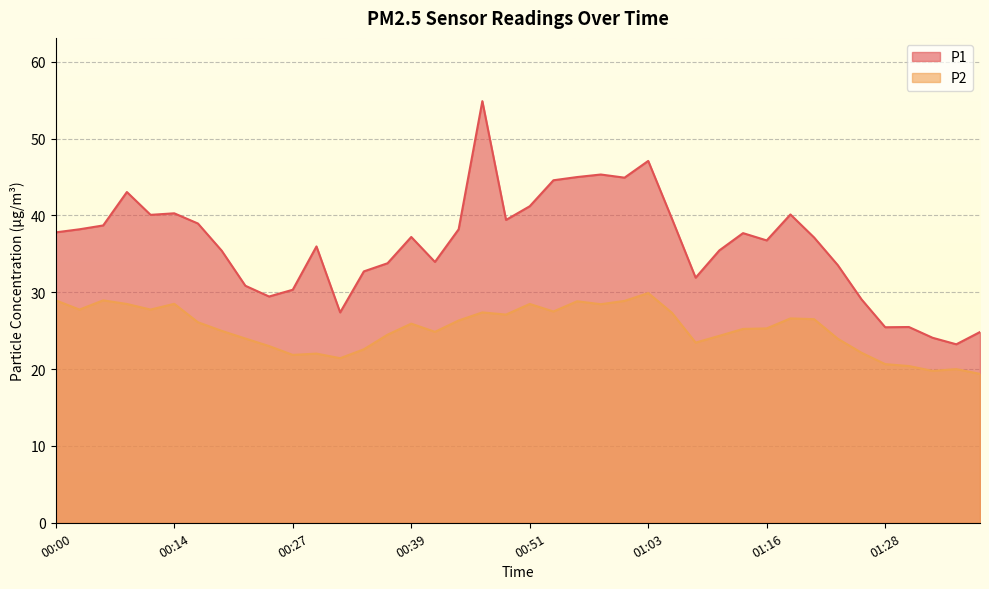

What is the label of the 11th point from the right?

01:14